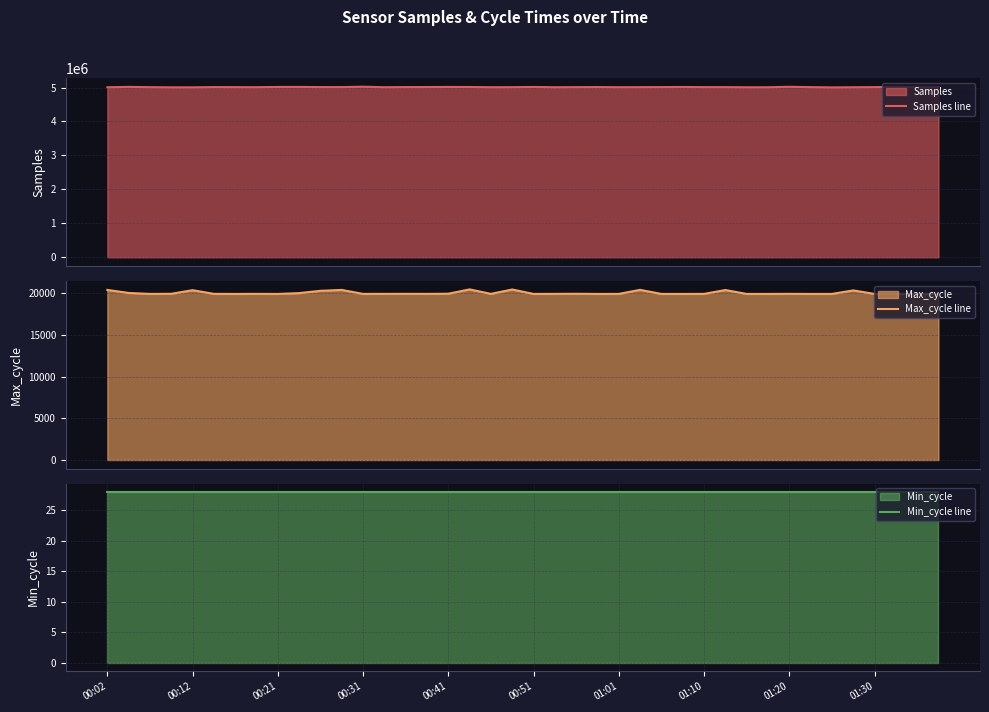

What value does the Max_cycle line series have at 01:10, to the nearest 10?

19930